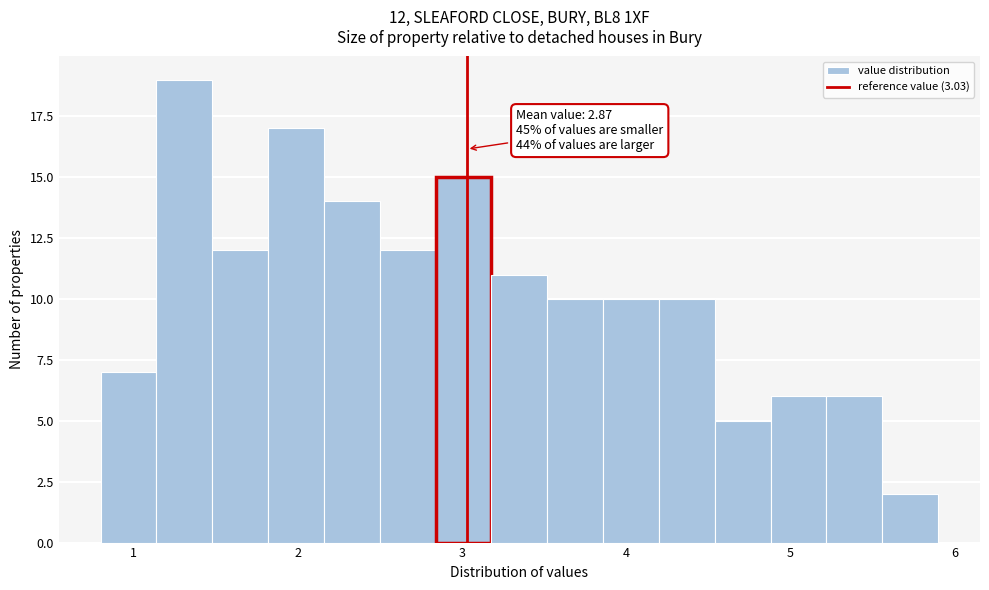

Around what value on the x-axis is the tallest bar? Give the approximate position of its centre, as read against the axis.

1.3